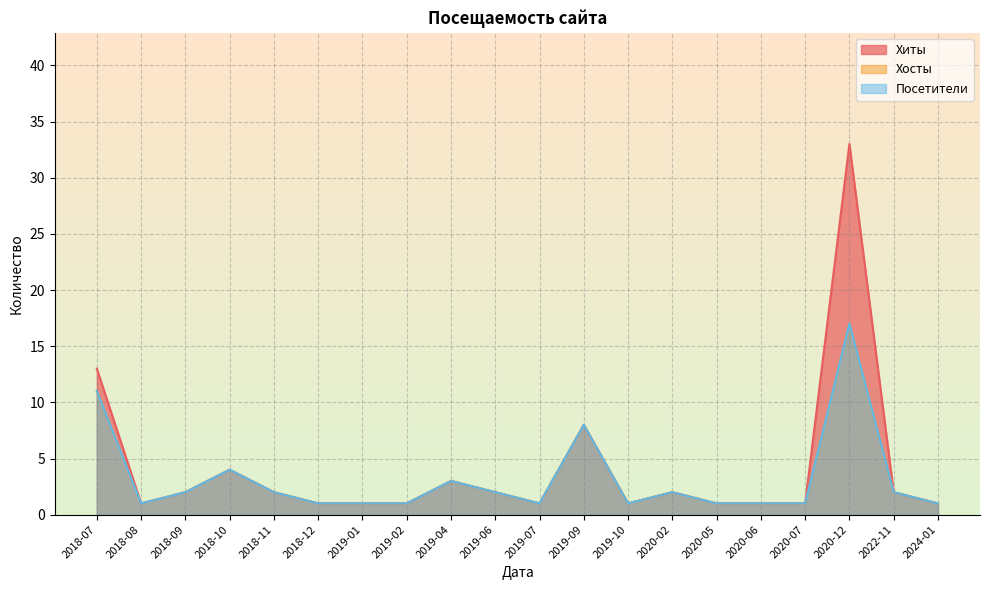

Does the chart display data point markers on the line(s)?

No